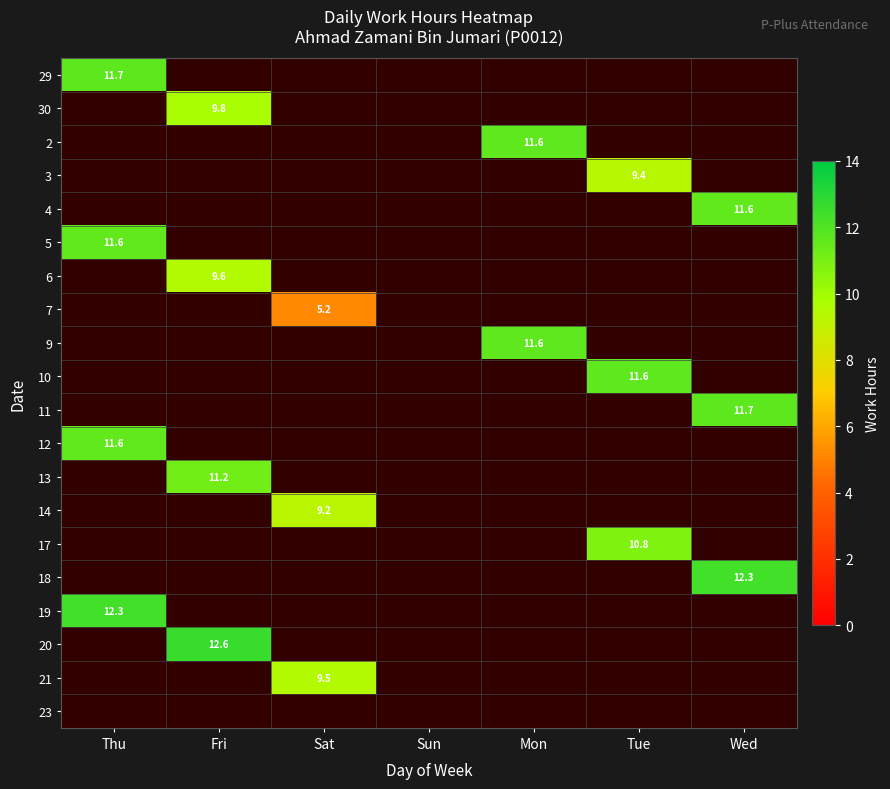

Which label corresponds to the largest value in the chart?

Fri